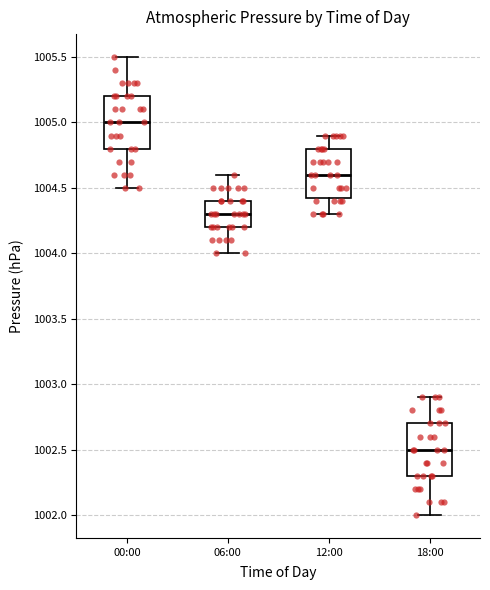

Reading left to right, read every box against the y-axis: the position of its median line, the range the box covers, and the ends of its whiskers. The values are not printed on the chart, so give them approximately, as read against the axis.

00:00: median 1005.00, box 1004.80 to 1005.20, whiskers 1004.50 to 1005.50
06:00: median 1004.30, box 1004.20 to 1004.40, whiskers 1004.00 to 1004.60
12:00: median 1004.60, box 1004.45 to 1004.80, whiskers 1004.30 to 1004.90
18:00: median 1002.50, box 1002.30 to 1002.70, whiskers 1002.00 to 1002.90